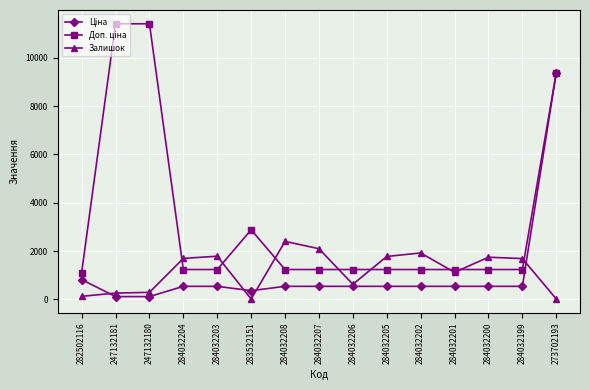

At which label does Залишок reach its peak?

284032208